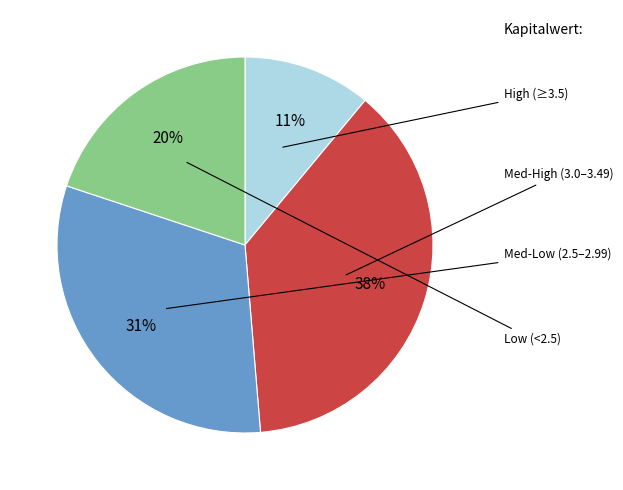

Does any single category account for the majority?

No